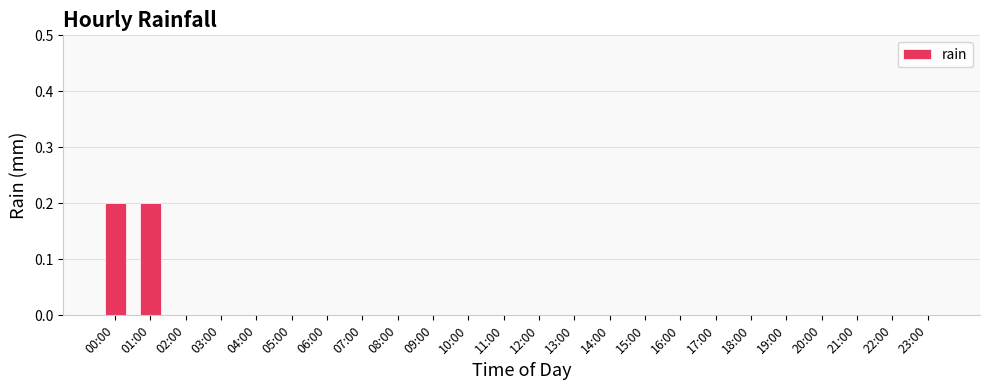

Count the number of data series in this chart.

1